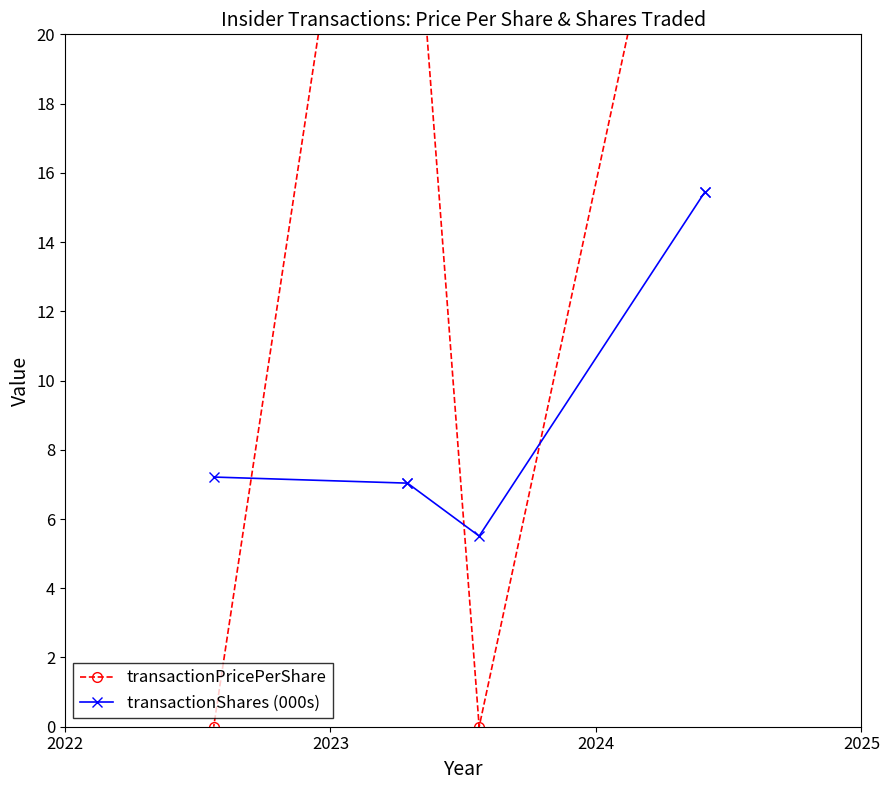

What is the highest value of the transactionShares (000s) series?

15.4